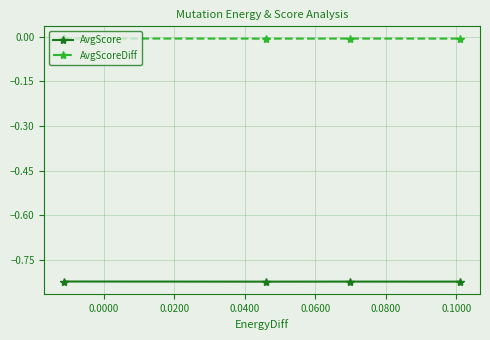

List the series in order of their overall mean, lowest first.

AvgScore, AvgScoreDiff